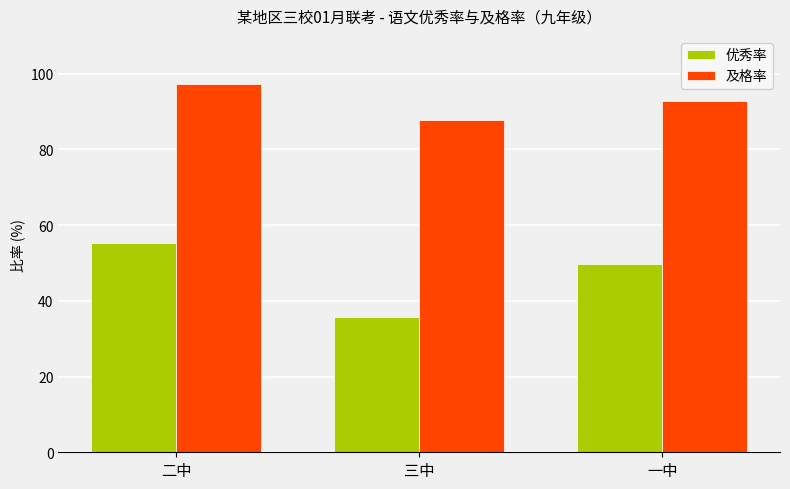

What is the approximate value of 及格率 at 一中?

92.7